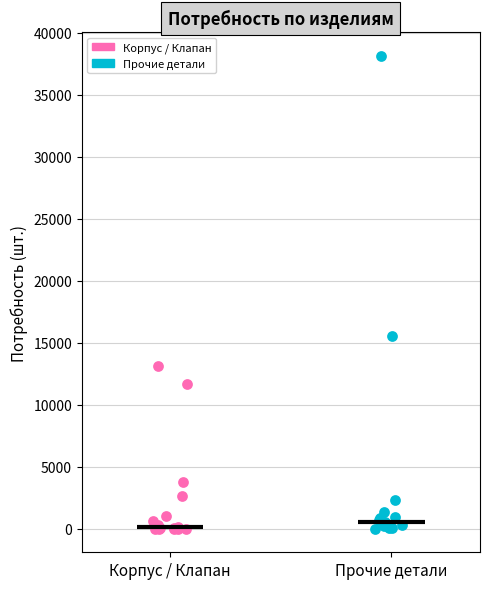

What are all the series names shown in the legend?

Корпус / Клапан, Прочие детали